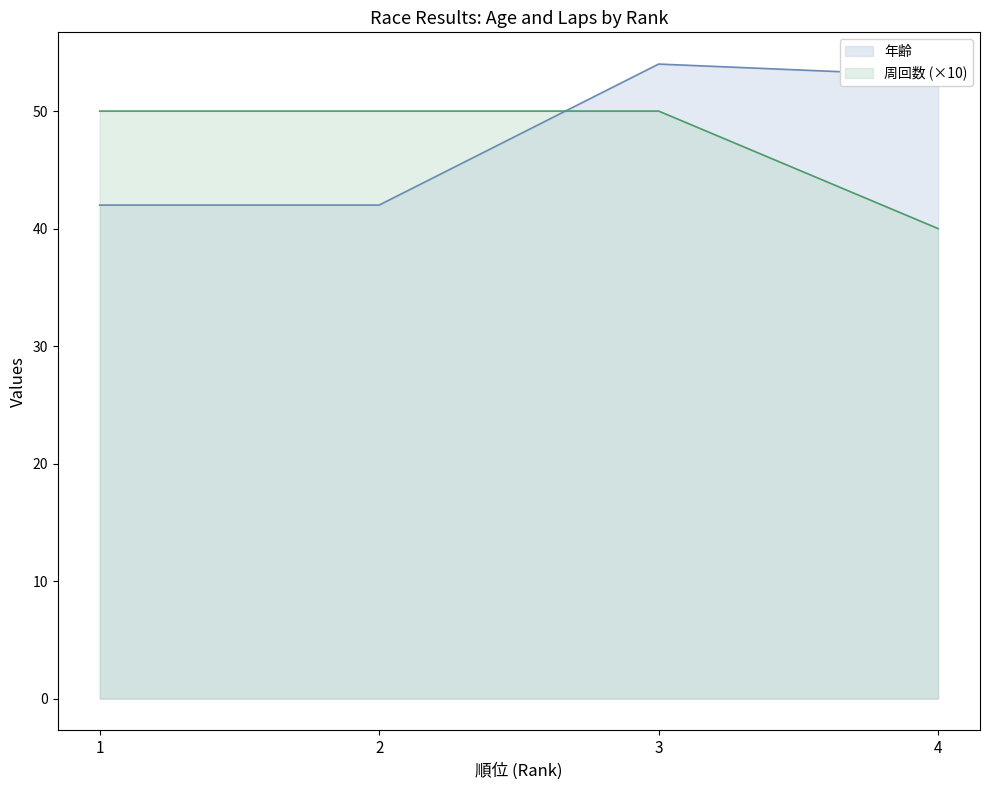

What is the difference between the maximum and minimum values in the 周回数 series?

10